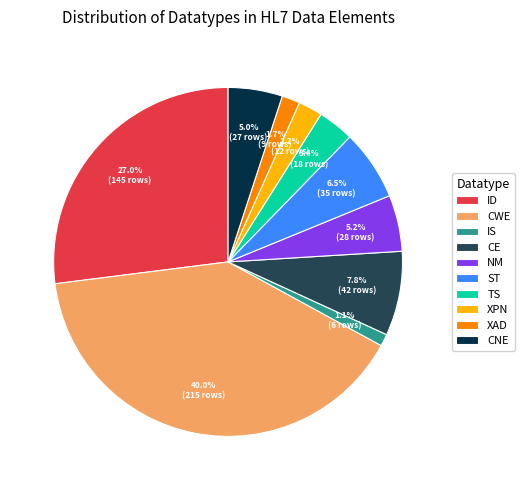

How many segments does this pie chart have?

10